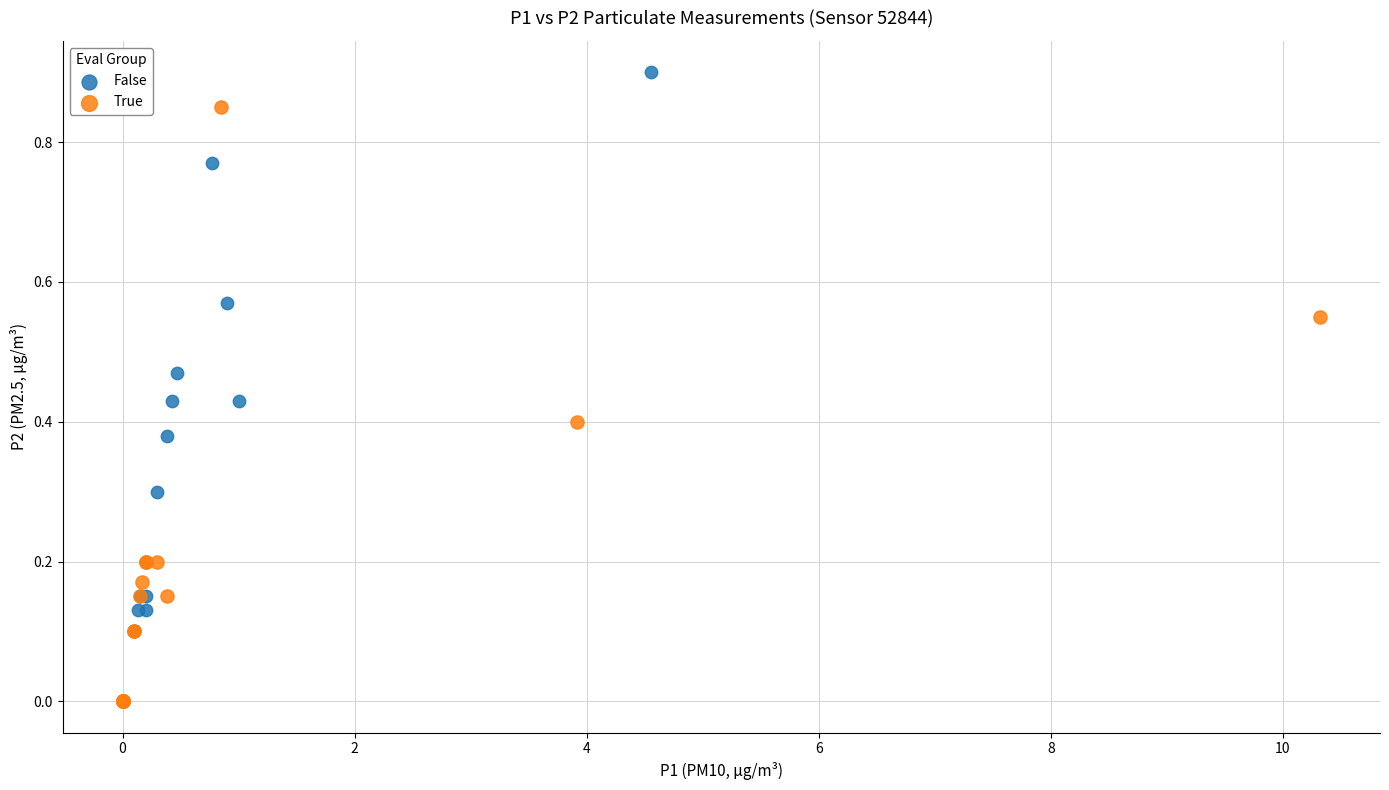

Which series reaches the maximum Y coordinate?

False